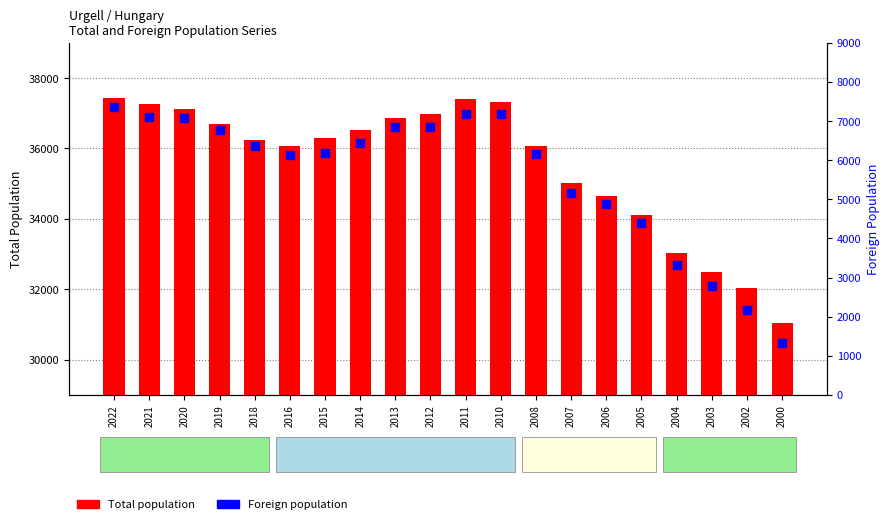

At how many categories does at least one series exceed 19870?

20